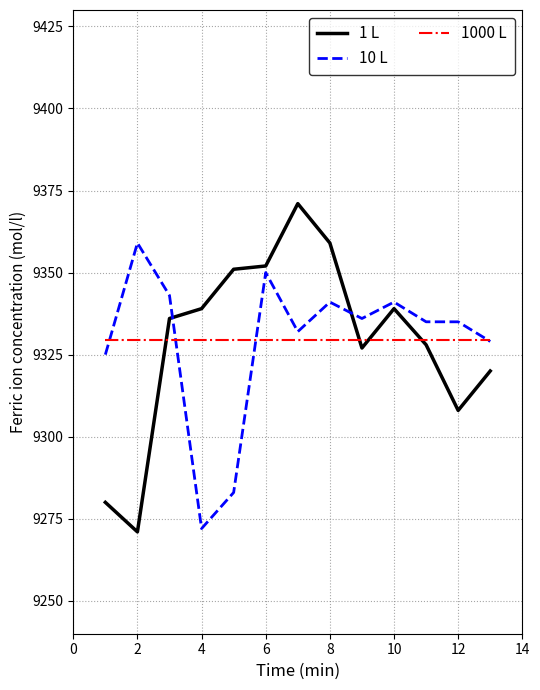

List the series in order of their peak value, highest first.

1 L, 10 L, 1000 L